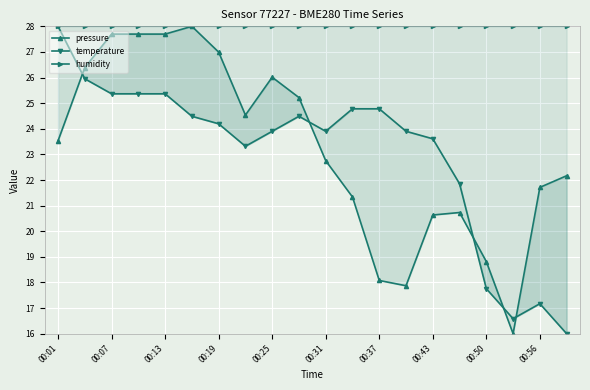

At which label is pressure closest to 22?

19